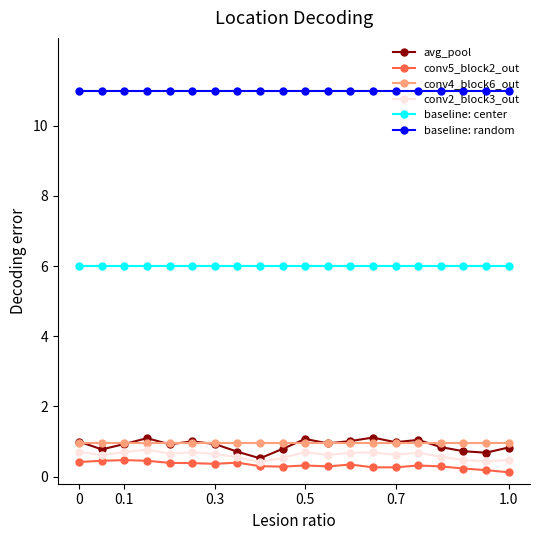

At how many categories does at least one series exceed 3?

20